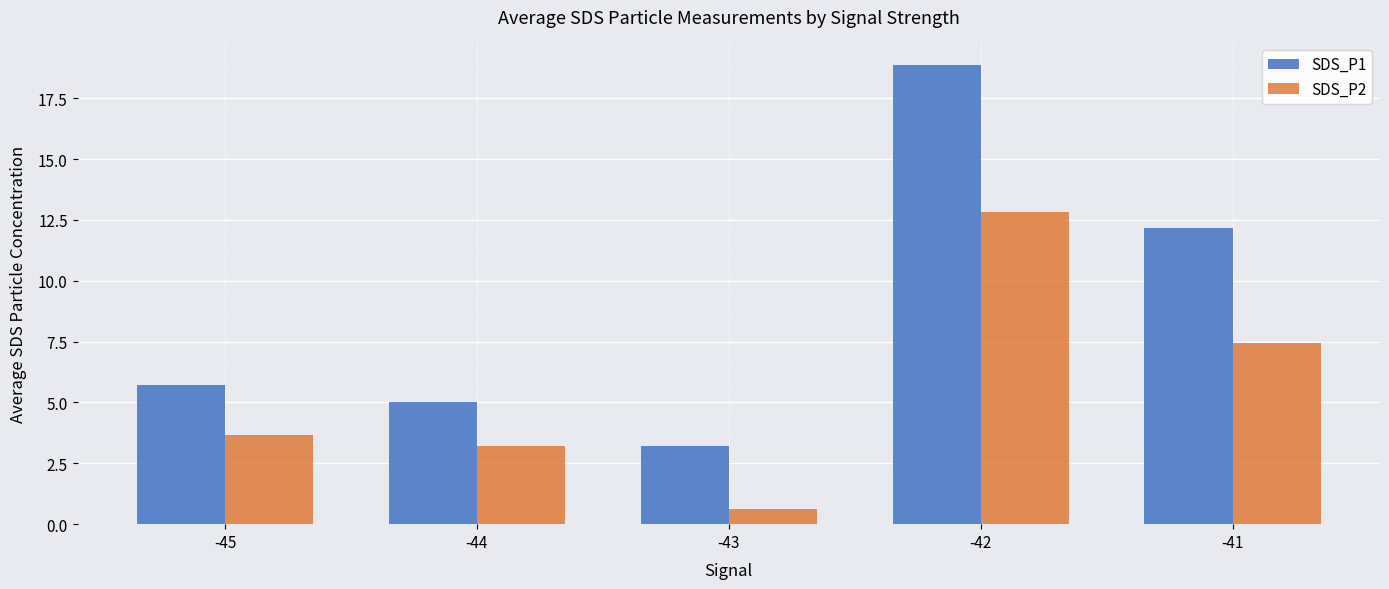

Rank the series at -42 from lowest to highest value.

SDS_P2, SDS_P1